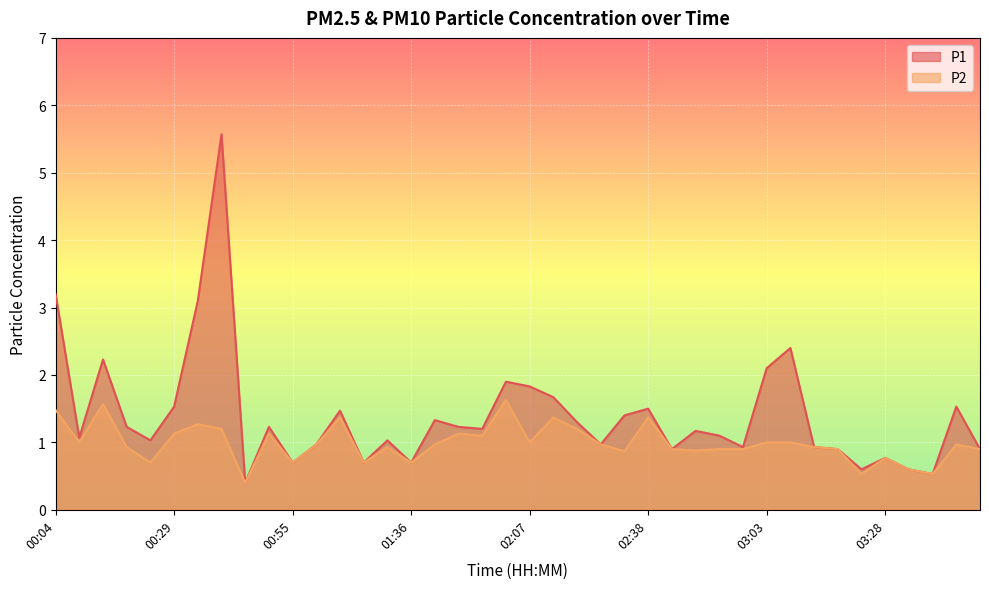

At which category does P1 reach its first local valley?

00:09